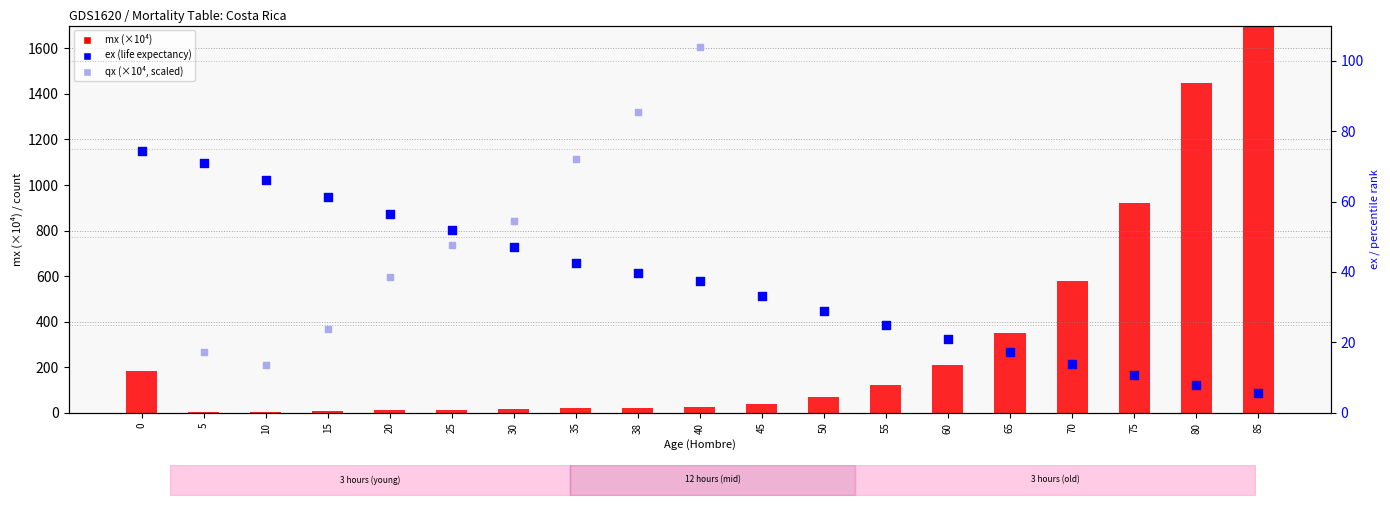

What are all the series names shown in the legend?

mx (×10⁴), ex (life expectancy), qx (×10⁴, scaled)